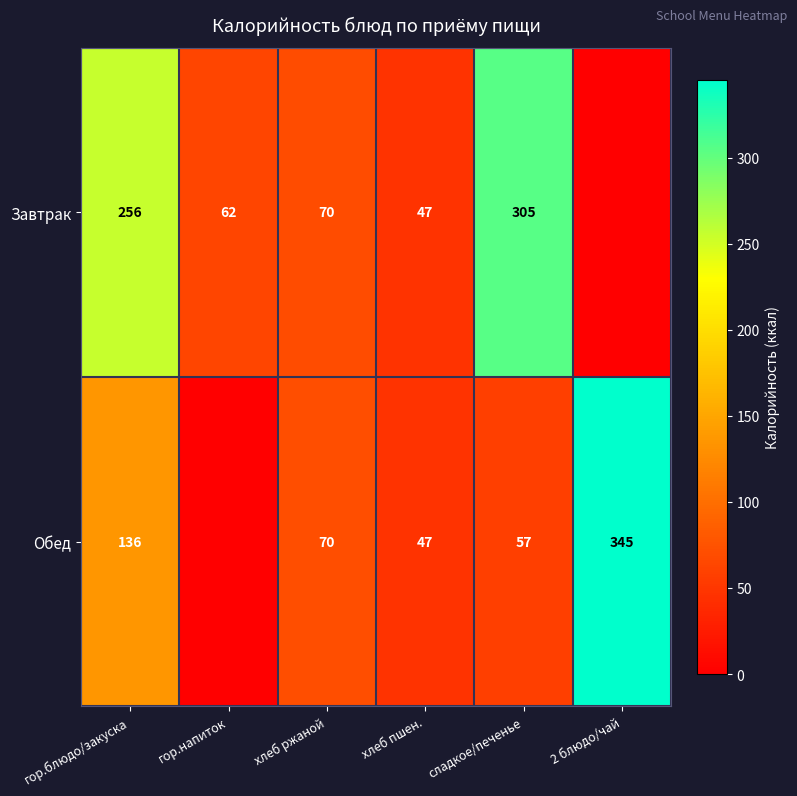

At which category is the sum across all series the highest?

гор.блюдо/закуска